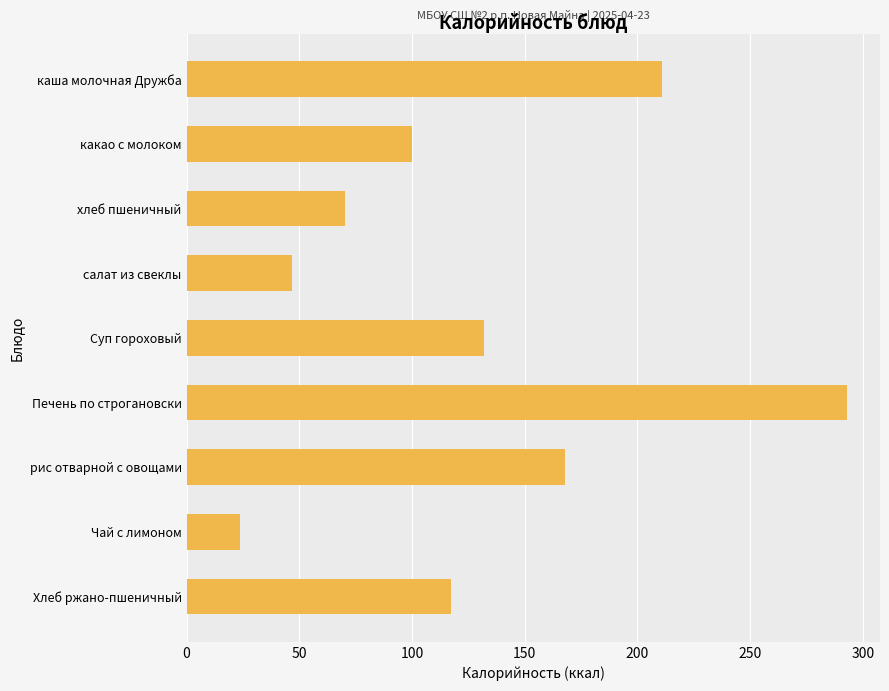

Count the number of data series in this chart.

1